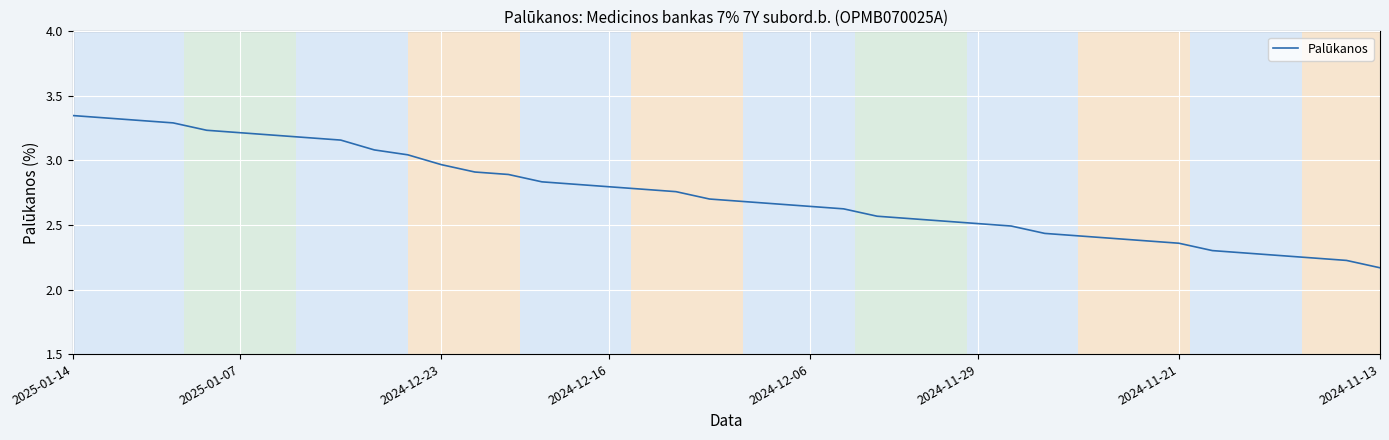

What is the difference between the maximum and minimum values?

1.2